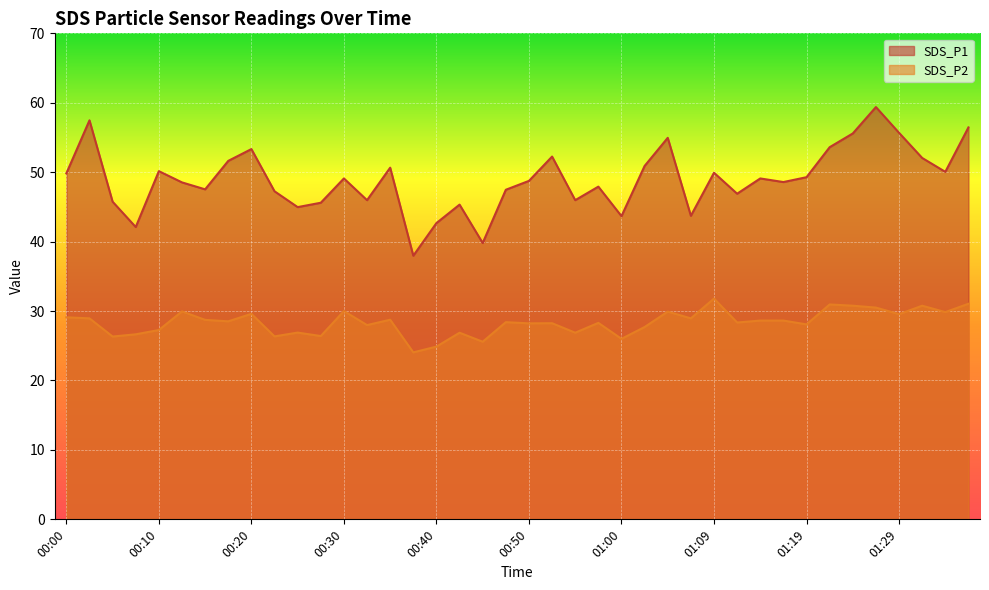

What is the total value across all series at 00:08?

68.8